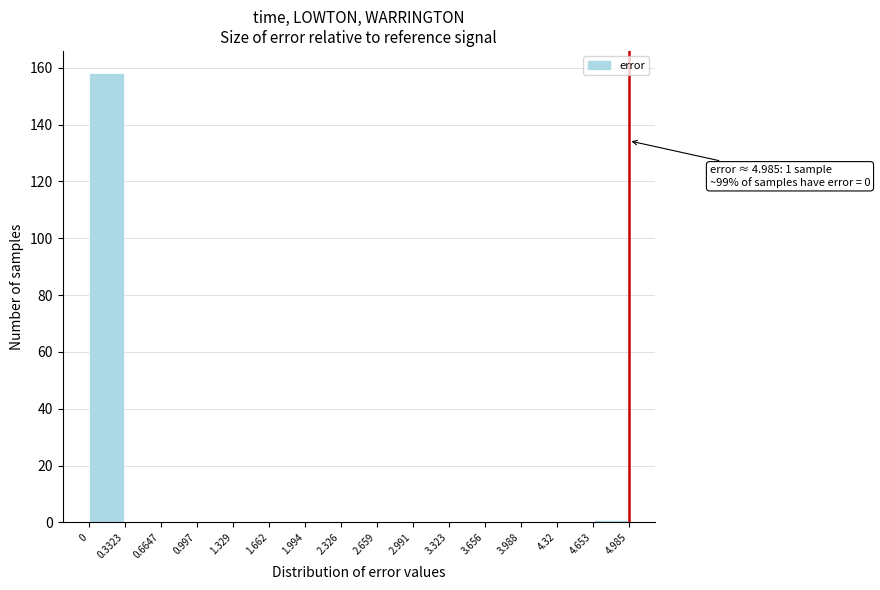

Which range on the x-axis has the tallest bar?

0 to 0.3323